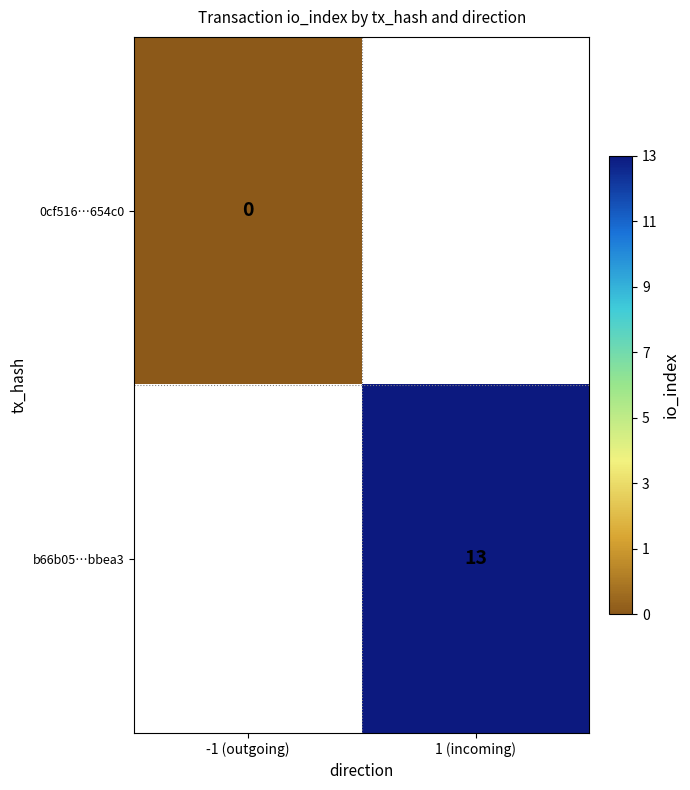

Is the value of 0cf516…654c0 at -1 (outgoing) greater than the value of b66b05…bbea3 at 1 (incoming)?

No